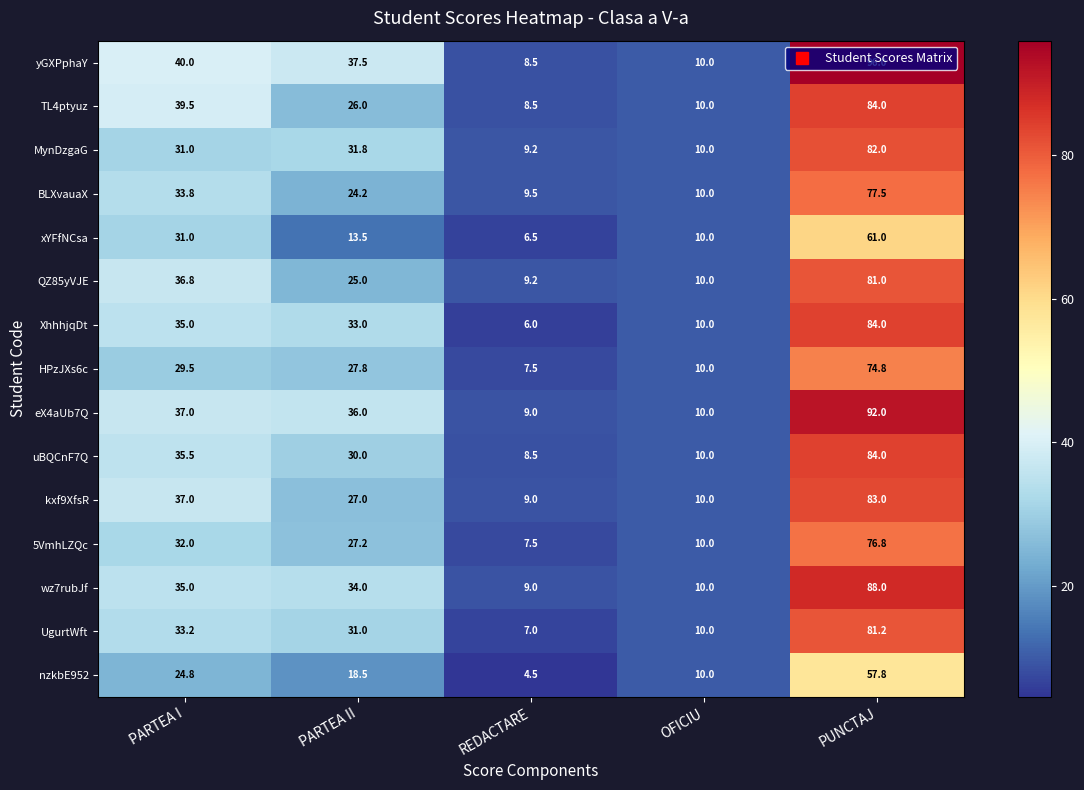

At which category does the chart reach its peak across all series?

PUNCTAJ